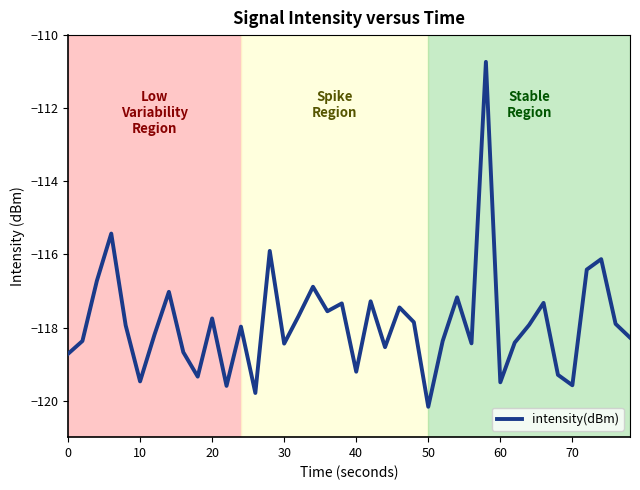

What is the difference between the maximum and minimum values?

9.4